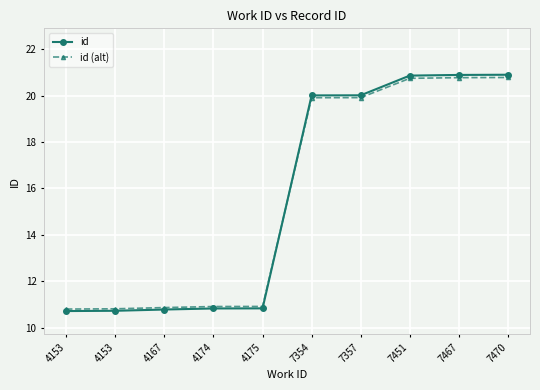

Reading left to right, list all the values displayed in this chart.

id: 10.7	10.7	10.8	10.8	10.8	20.0	20.0	20.9	20.9	20.9
id (alt): 10.8	10.8	10.9	10.9	10.9	19.9	19.9	20.7	20.8	20.8